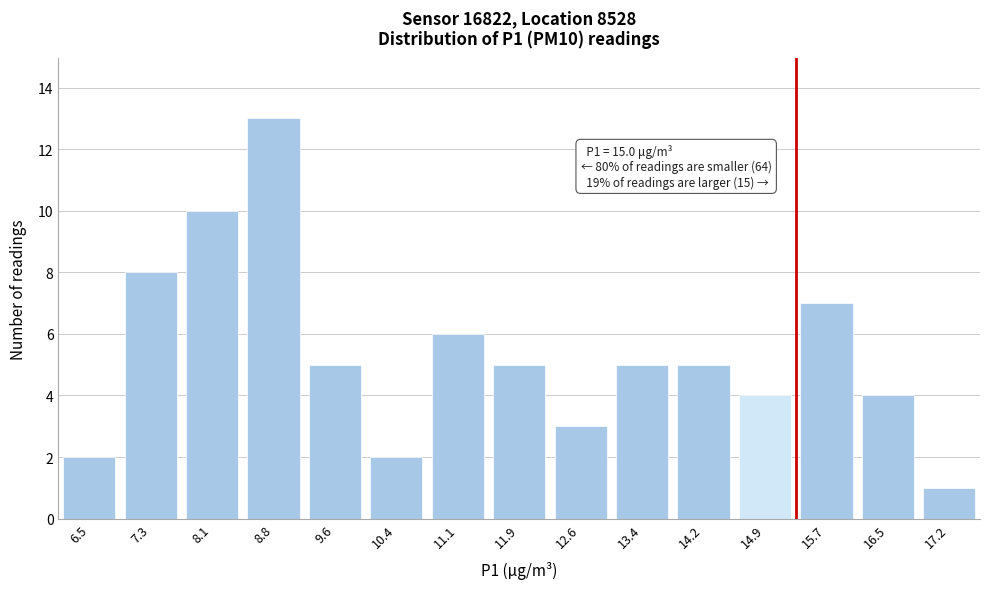

Reading left to right, extract all data points from this chart.

2	8	10	13	5	2	6	5	3	5	5	4	7	4	1